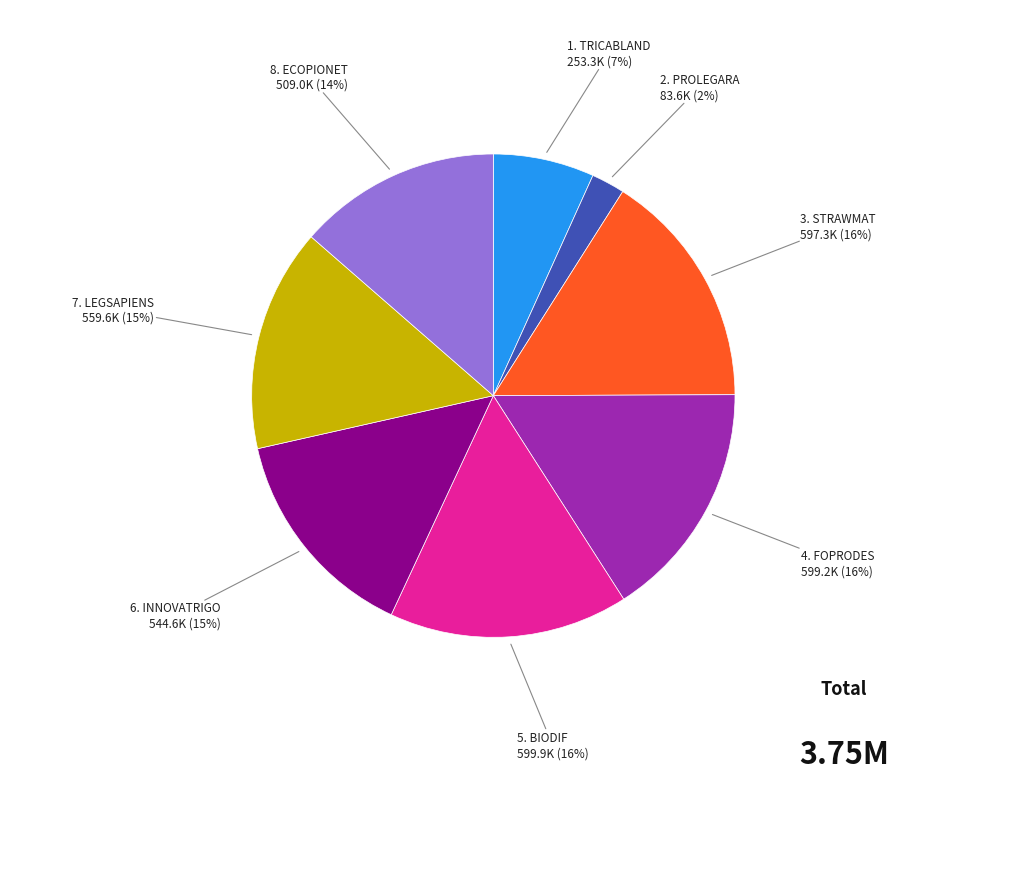

Does any single category account for the majority?

No